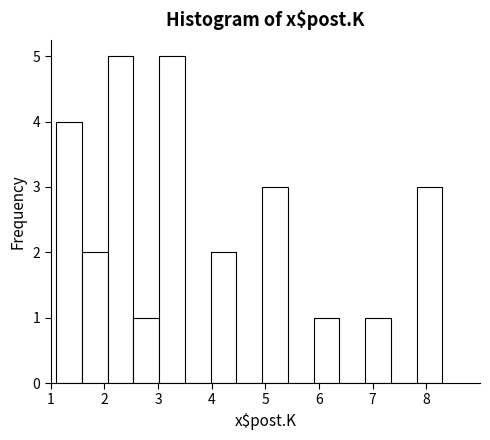

Reading left to right, transcribe this chart: for each bar, give the range it covers on the x-axis and its height. Neither the bar edges nor the heights are printed on the chart, so give them approximately, as read against the axes.

1.10 to 1.58: 4
1.58 to 2.06: 2
2.06 to 2.54: 5
2.54 to 3.02: 1
3.02 to 3.50: 5
3.50 to 3.98: 0
3.98 to 4.46: 2
4.46 to 4.94: 0
4.94 to 5.42: 3
5.42 to 5.90: 0
5.90 to 6.38: 1
6.38 to 6.86: 0
6.86 to 7.34: 1
7.34 to 7.82: 0
7.82 to 8.30: 3